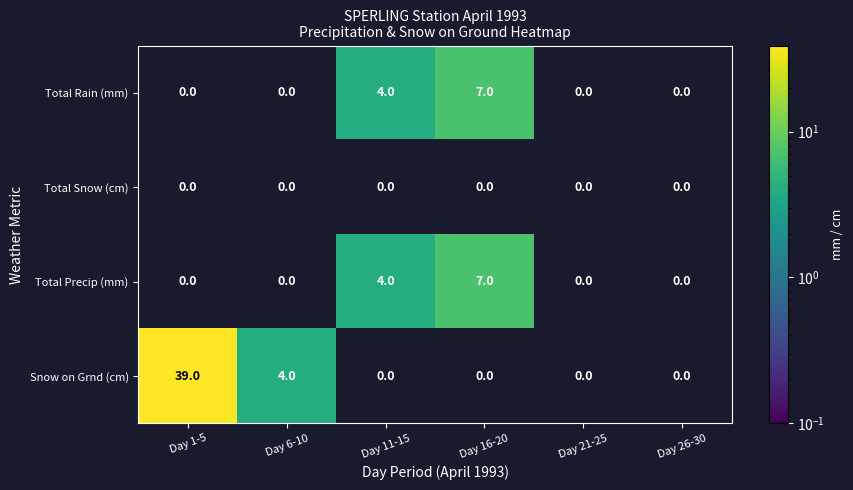

Which series has the largest range (max minus min)?

Snow on Grnd (cm)